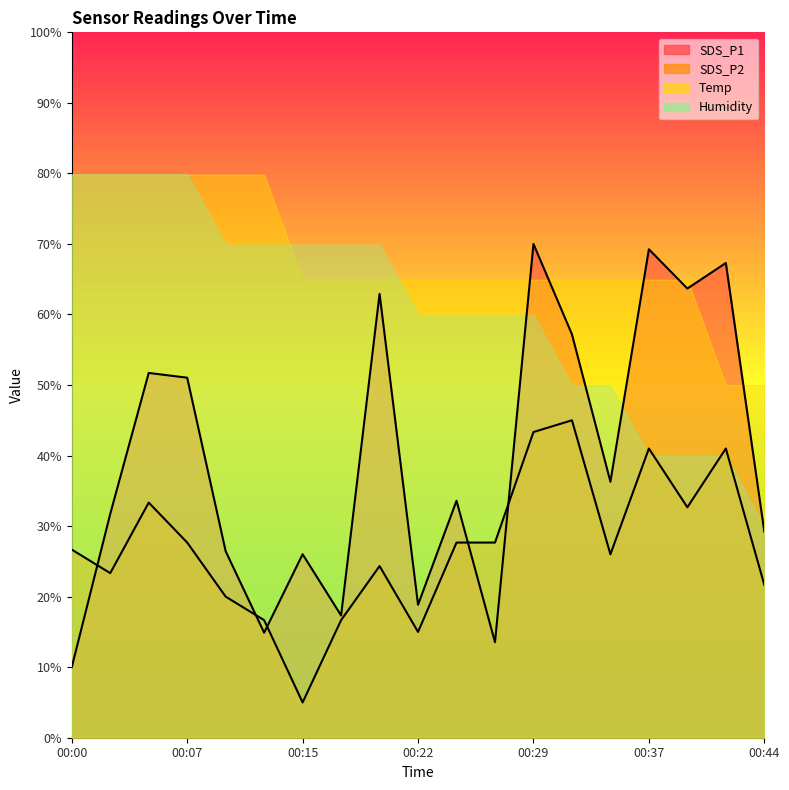

Which category has the lowest value across all series?

00:15